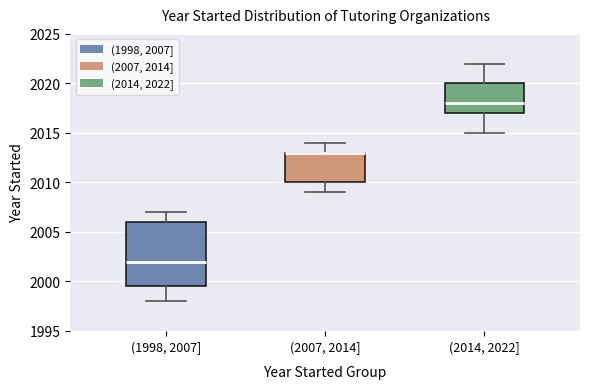

Comparing the boxes themselves (not the whiskers), which one is the tallest?

(1998, 2007]